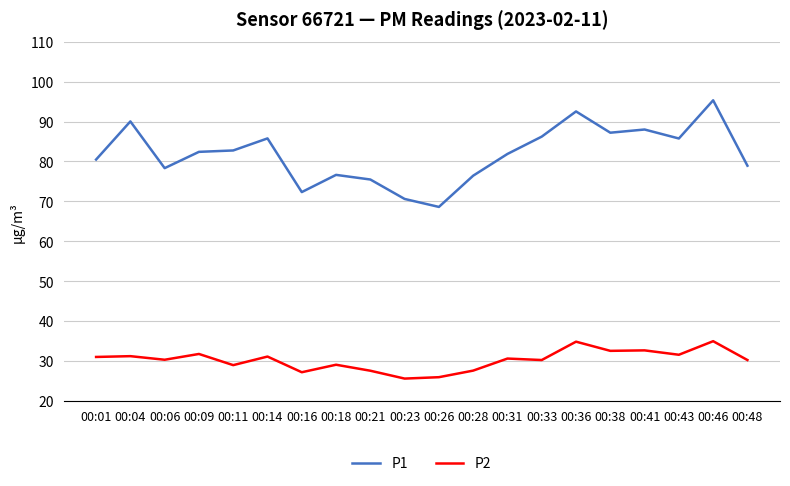

What are all the series names shown in the legend?

P1, P2